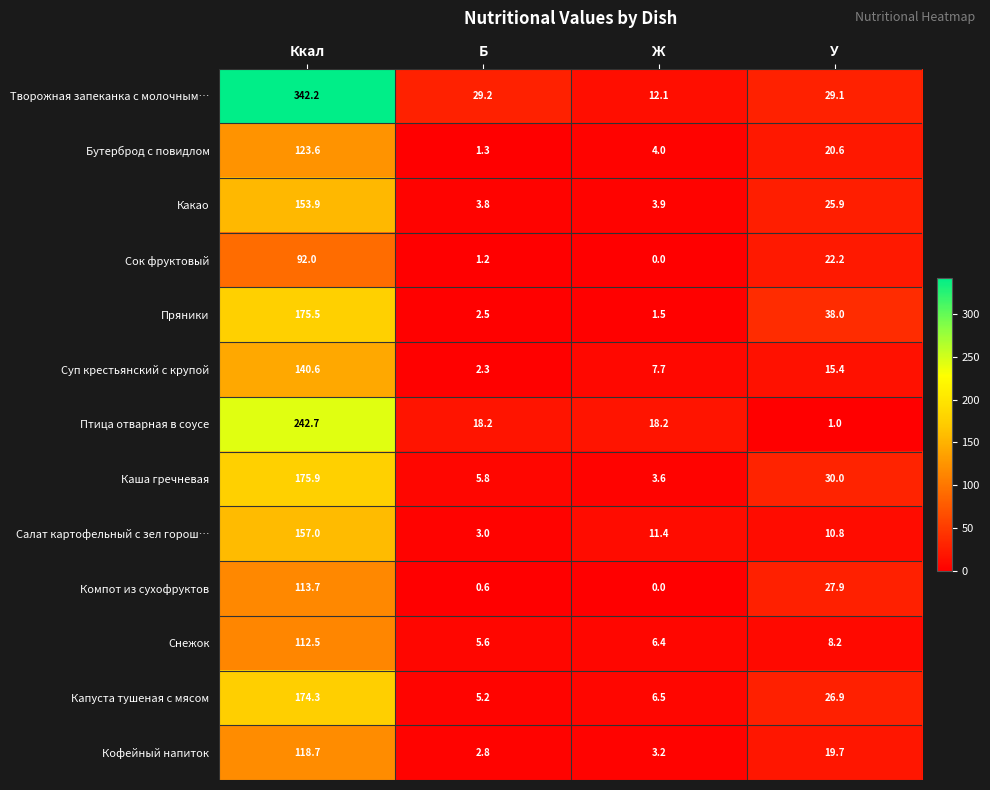

Read the Бутерброд с повидлом value at У.

20.6